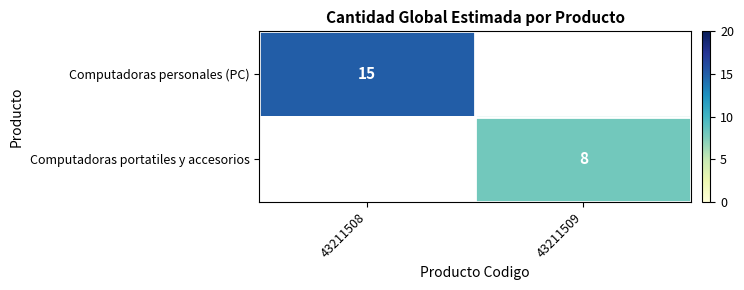

At how many categories does at least one series exceed 9?

1